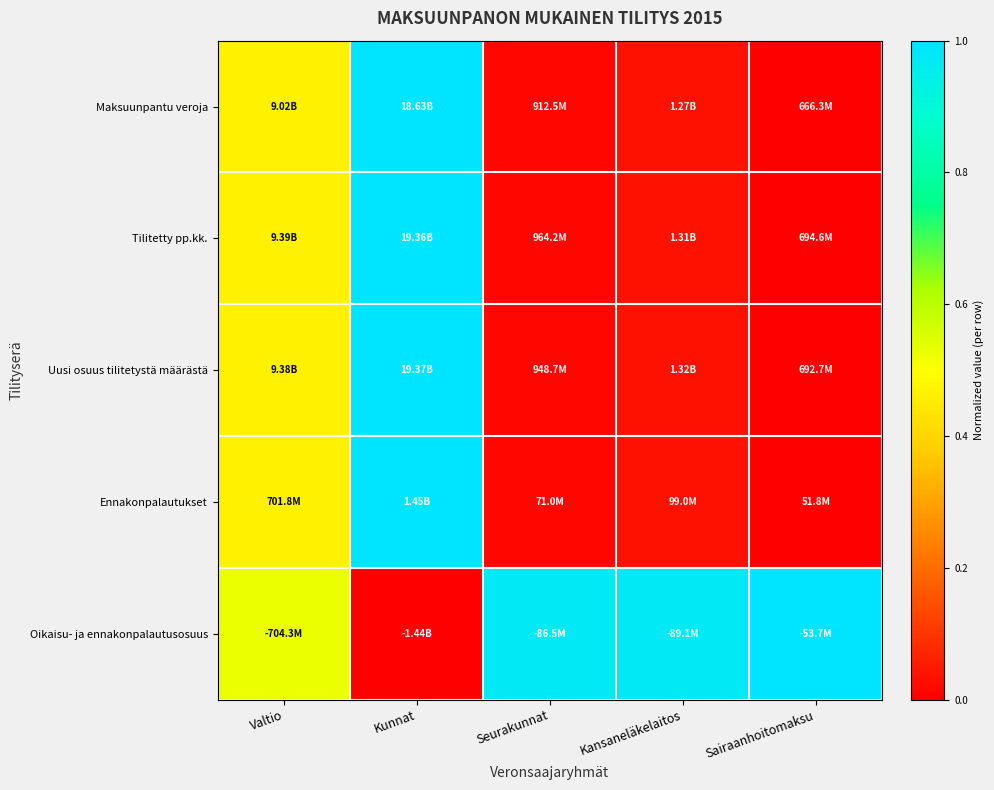

Reading left to right, list all the values displayed in this chart.

Maksuunpantu veroja: Valtio=0.5	Kunnat=1.0	Seurakunnat=0.0	Kansaneläkelaitos=0.0	Sairaanhoitomaksu=0.0
Tilitetty pp.kk.: Valtio=0.5	Kunnat=1.0	Seurakunnat=0.0	Kansaneläkelaitos=0.0	Sairaanhoitomaksu=0.0
Uusi osuus tilitetystä määrästä: Valtio=0.5	Kunnat=1.0	Seurakunnat=0.0	Kansaneläkelaitos=0.0	Sairaanhoitomaksu=0.0
Ennakonpalautukset: Valtio=0.5	Kunnat=1.0	Seurakunnat=0.0	Kansaneläkelaitos=0.0	Sairaanhoitomaksu=0.0
Oikaisu- ja ennakonpalautusosuus: Valtio=0.5	Kunnat=0.0	Seurakunnat=1.0	Kansaneläkelaitos=1.0	Sairaanhoitomaksu=1.0